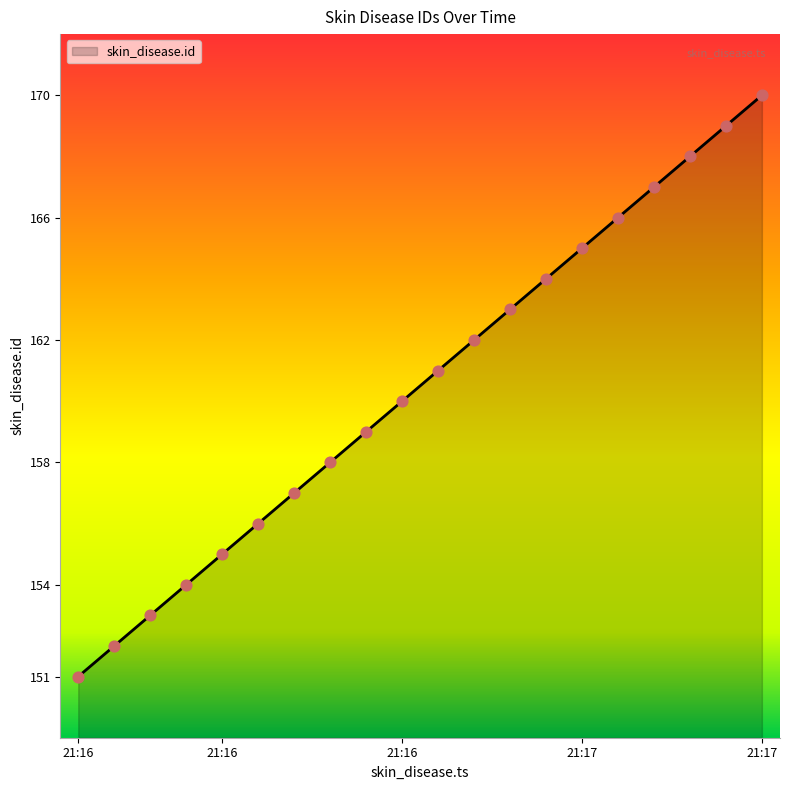

What is the minimum value shown in the chart?

151